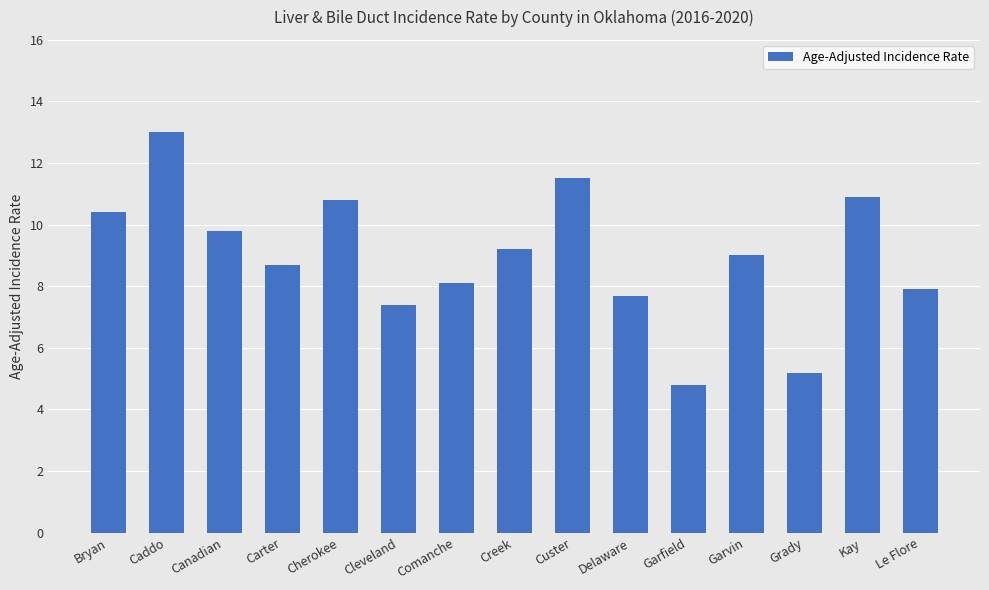

What value does the data have at Custer?

11.5